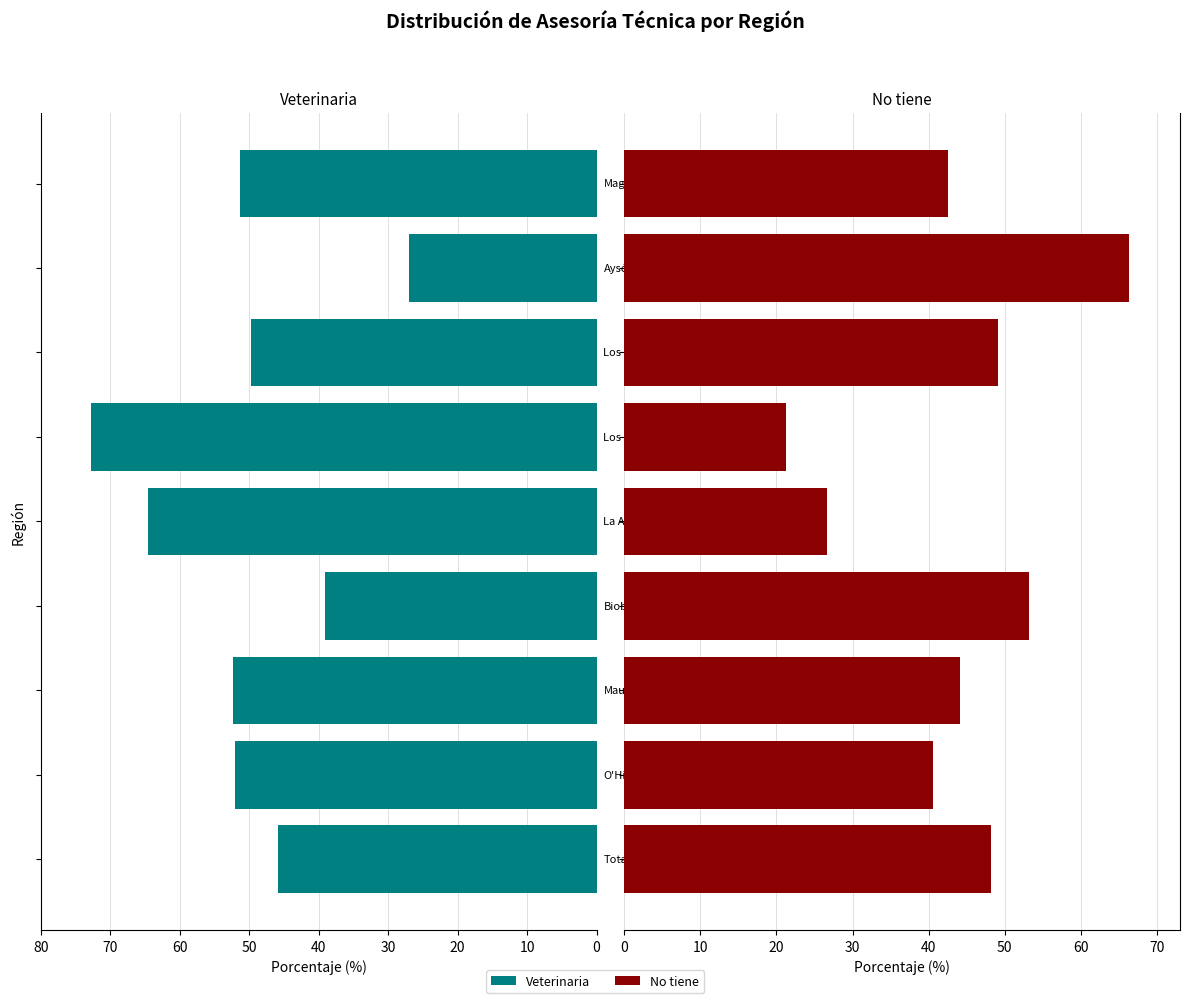

The value of Veterinaria at 20 is 74.1. True or false?

False